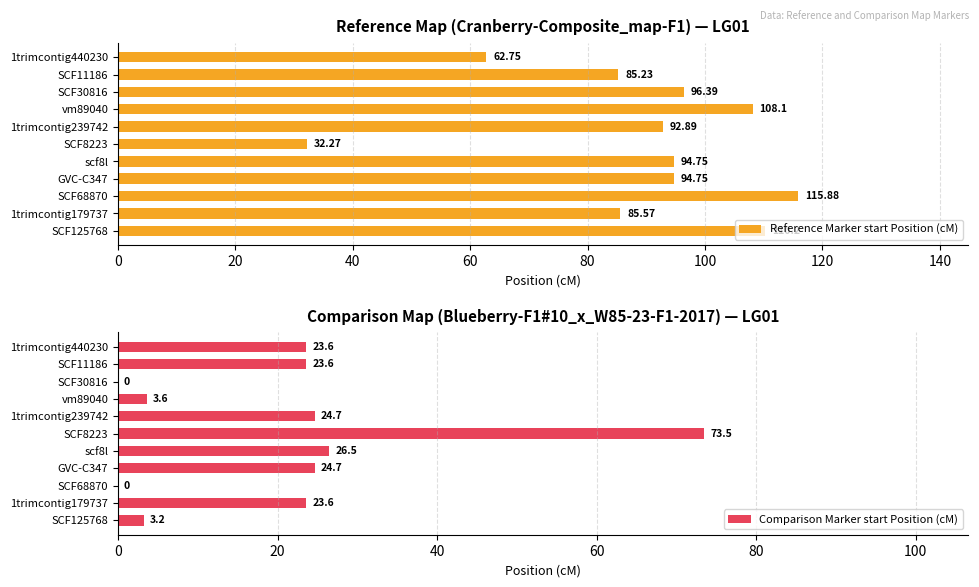

What is the sum of all Reference Marker start Position (cM) values?

978.8